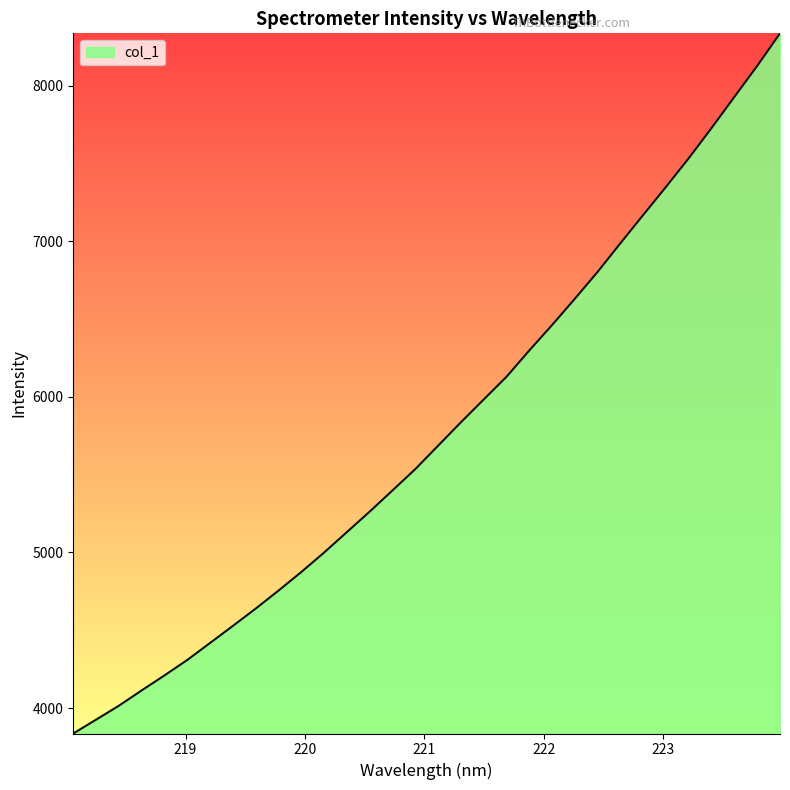

What is the average value?

5780.6